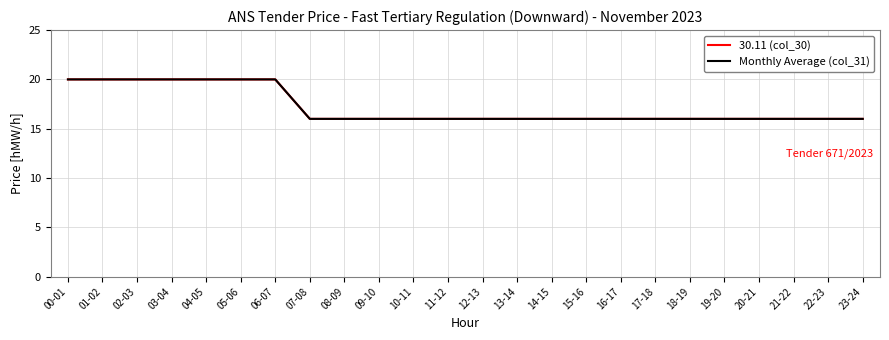

True or false: Monthly Average (col_31) and 30.11 (col_30) intersect in this chart.

False